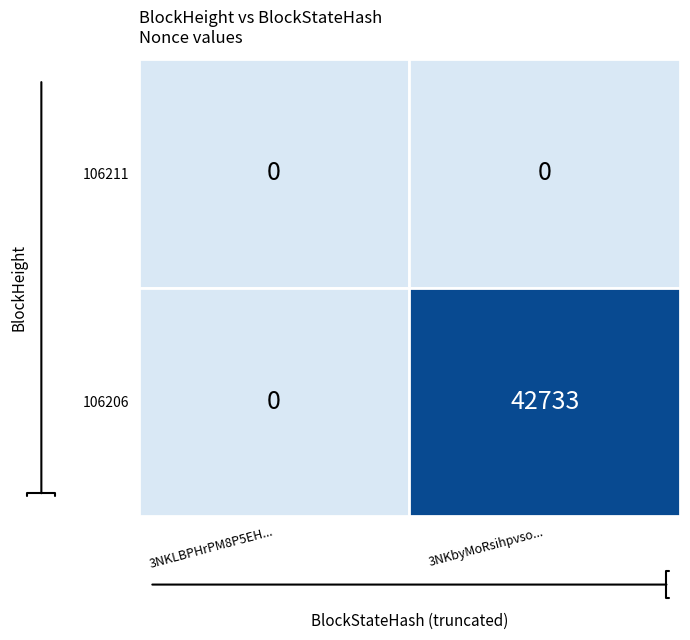

Which series has the largest total across all categories?

106206